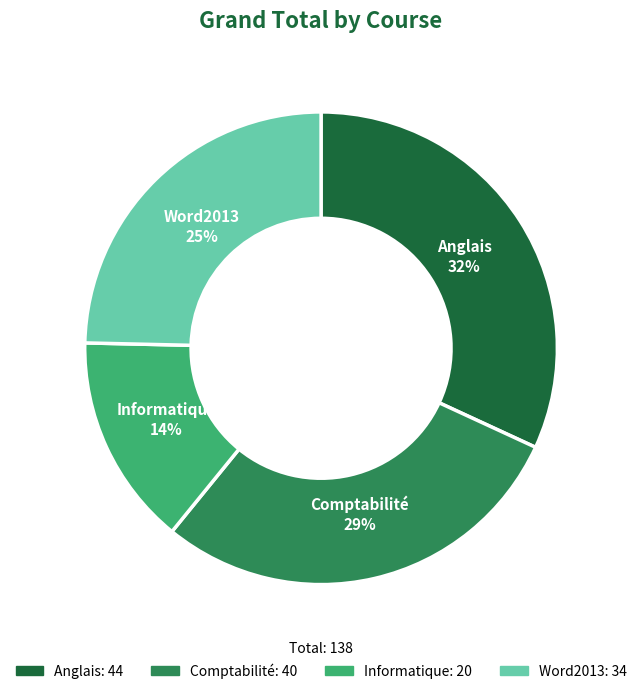

Is it true that Informatique is 22% of the pie?

False